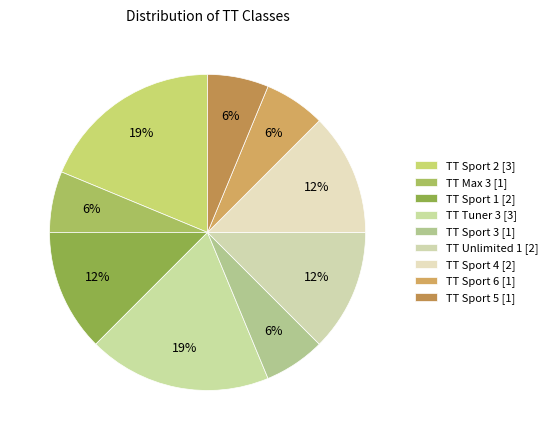

To the nearest percent, what percentage of the pie is TT Sport 6?

6%